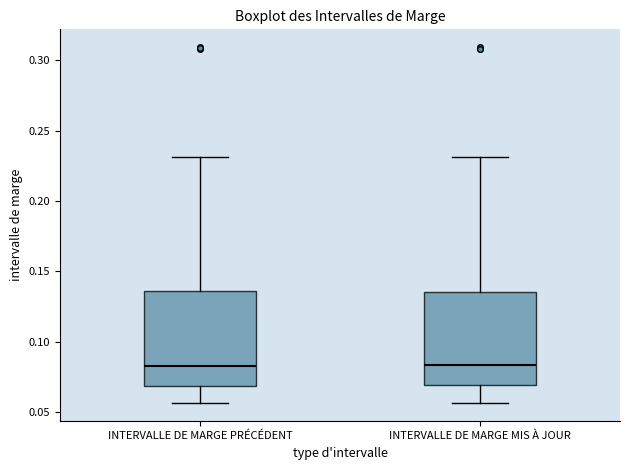

Reading left to right, read every box against the y-axis: the position of its median line, the range the box covers, and the ends of its whiskers. The values are not printed on the chart, so give them approximately, as read against the axis.

INTERVALLE DE MARGE PRÉCÉDENT: median 0.085, box 0.070 to 0.135, whiskers 0.055 to 0.230
INTERVALLE DE MARGE MIS À JOUR: median 0.085, box 0.070 to 0.135, whiskers 0.055 to 0.230